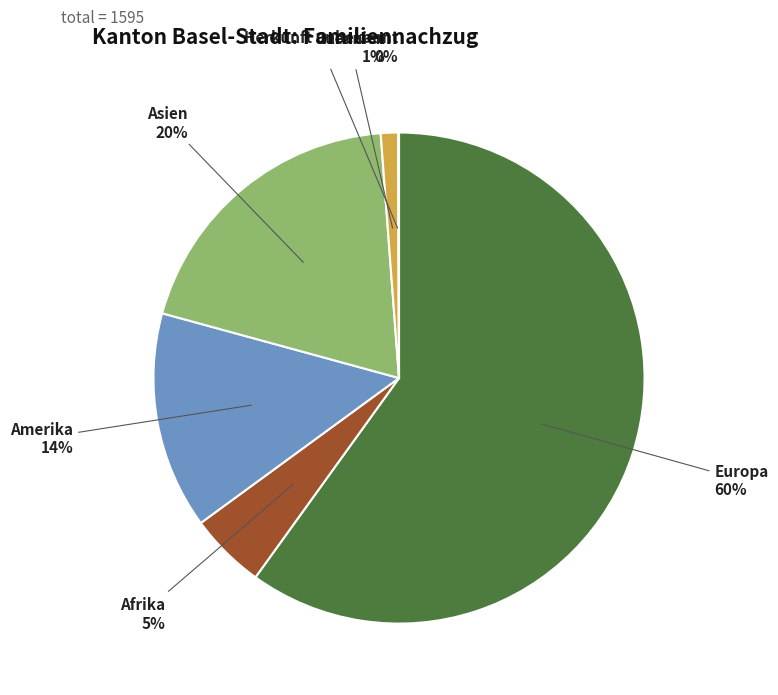

Does any single category account for the majority?

Yes